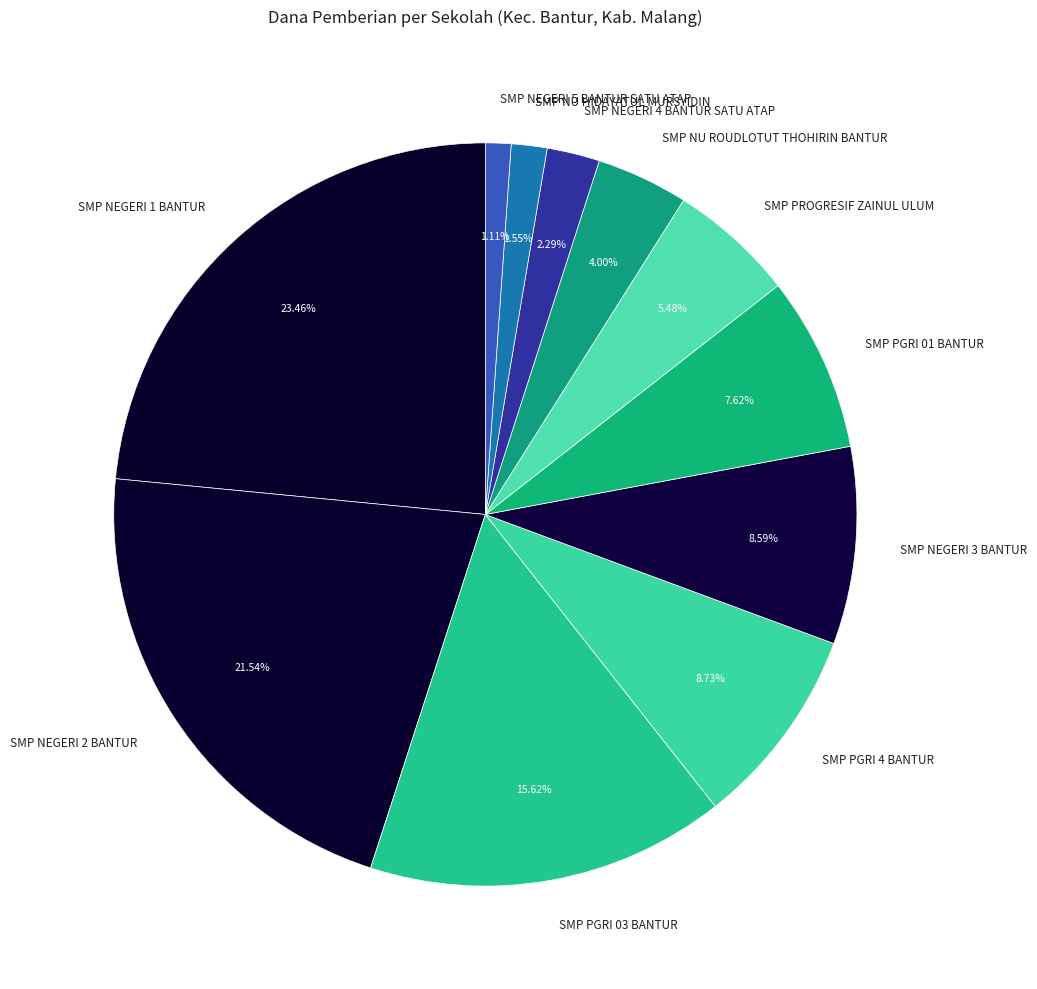

Combined, do SMP NU ROUDLOTUT THOHIRIN BANTUR and SMP PGRI 01 BANTUR account for over 50%?

No